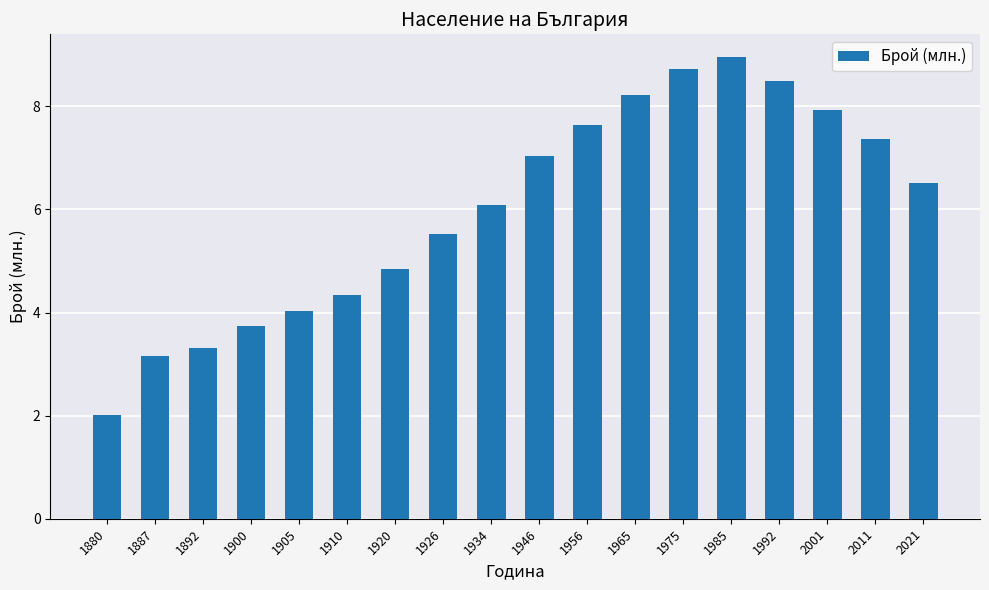

Between 1900 and 1985, which is larger?

1985